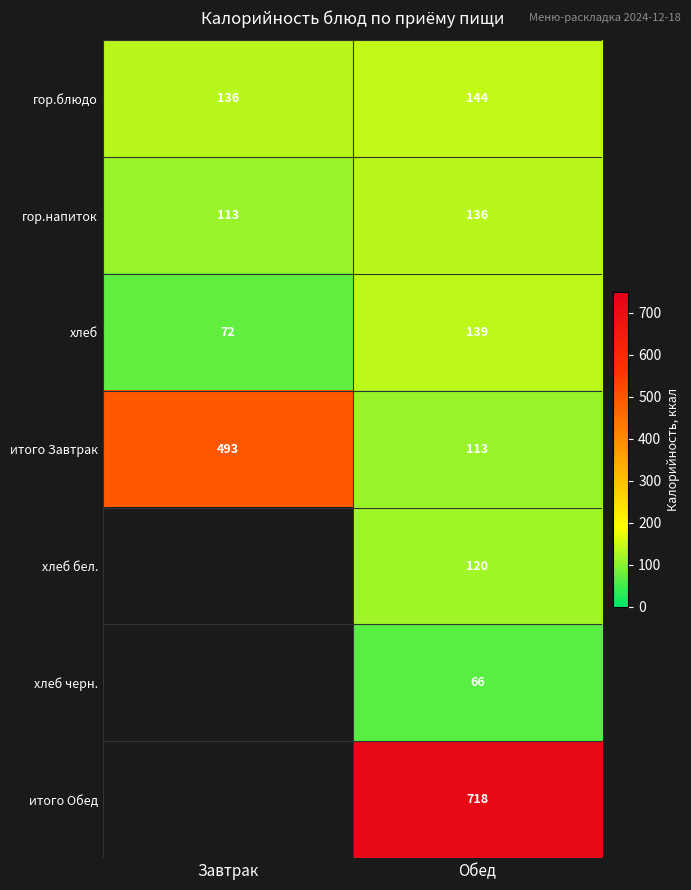

At which category is the sum across all series the highest?

Обед